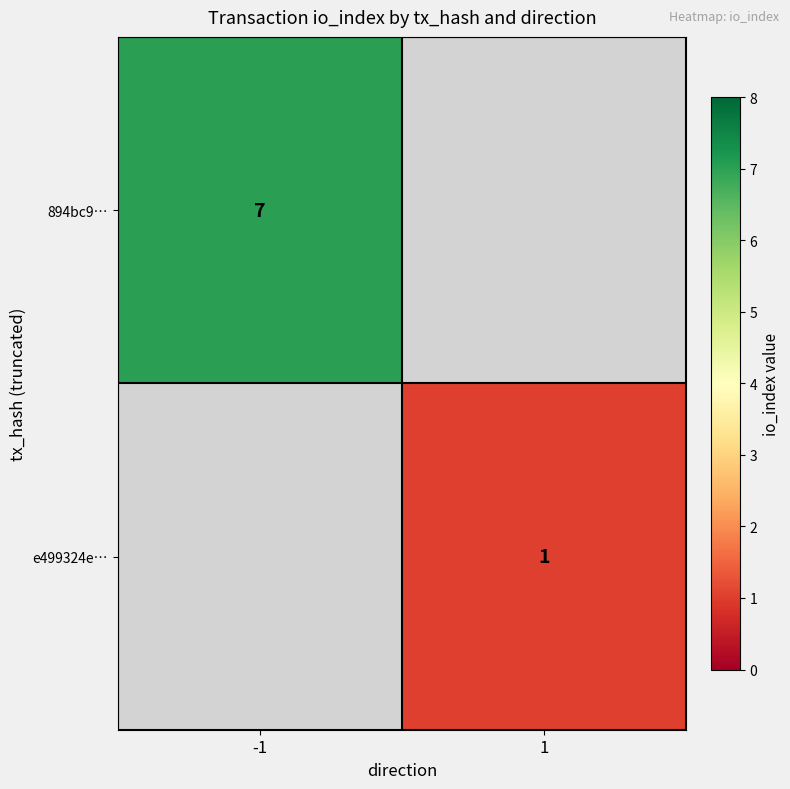

Is the value of e499324e… at 1 greater than the value of 894bc9… at -1?

No